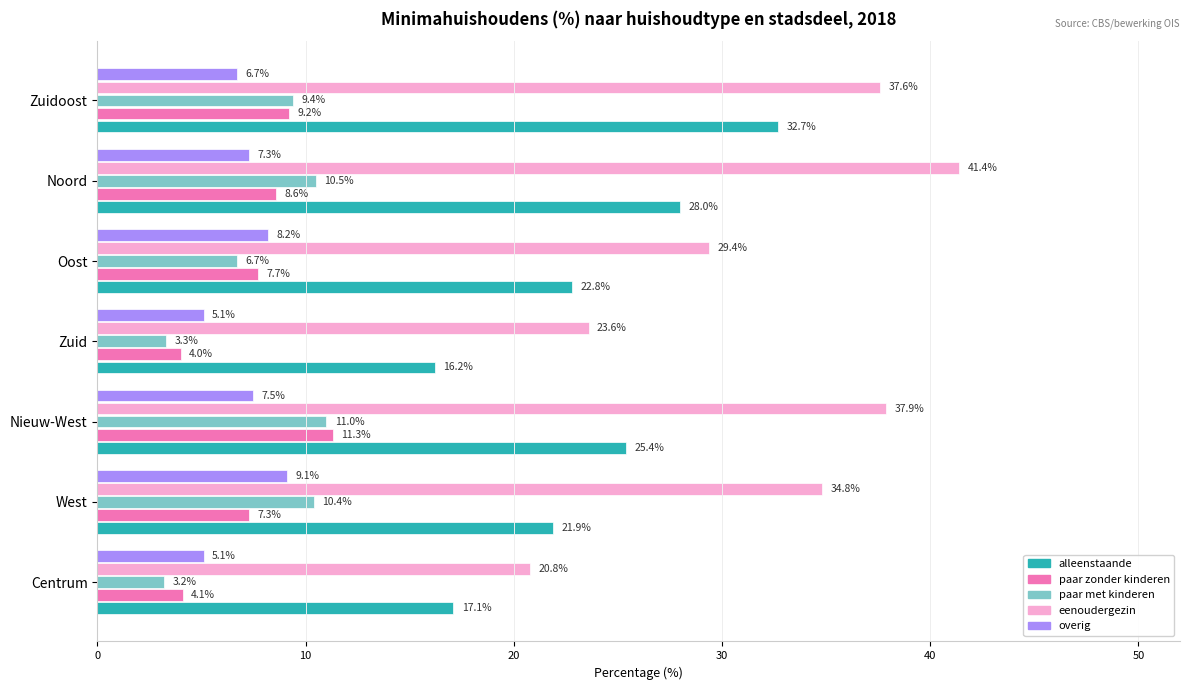

What is the difference between the maximum and minimum values in the eenoudergezin series?

20.6